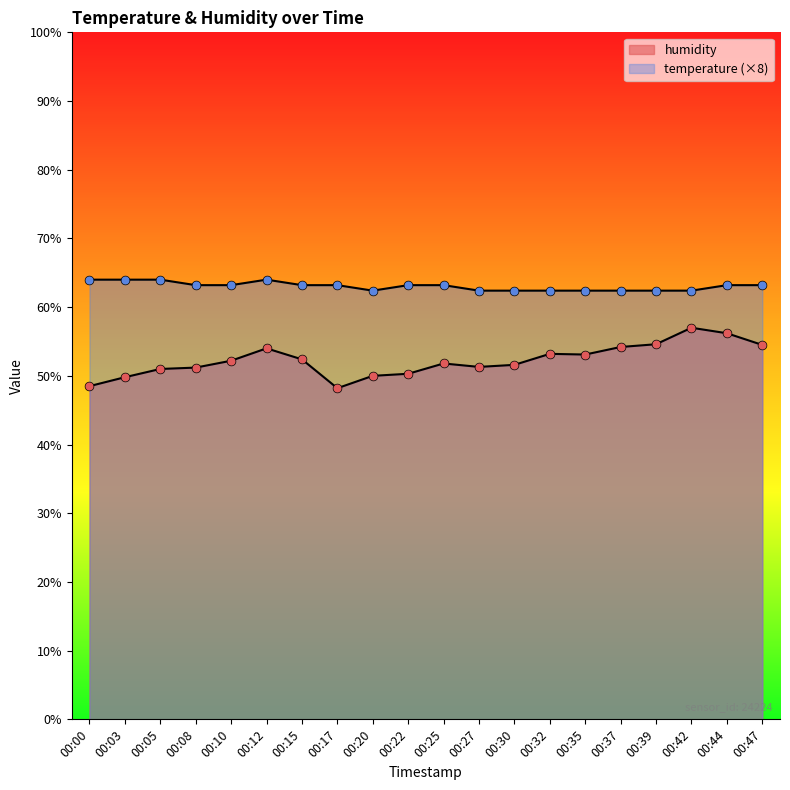

At which category is the sum across all series the highest?

00:42